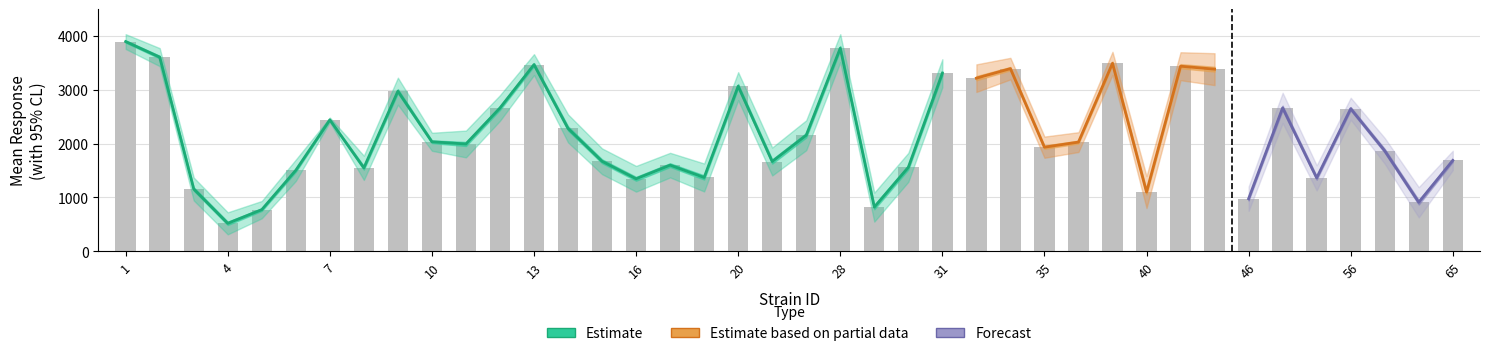

What is the smallest value displayed?

314.5